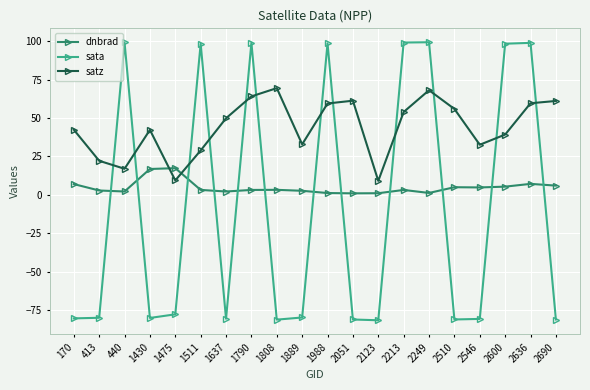

How many times do sata and dnbrad cross each other?

12